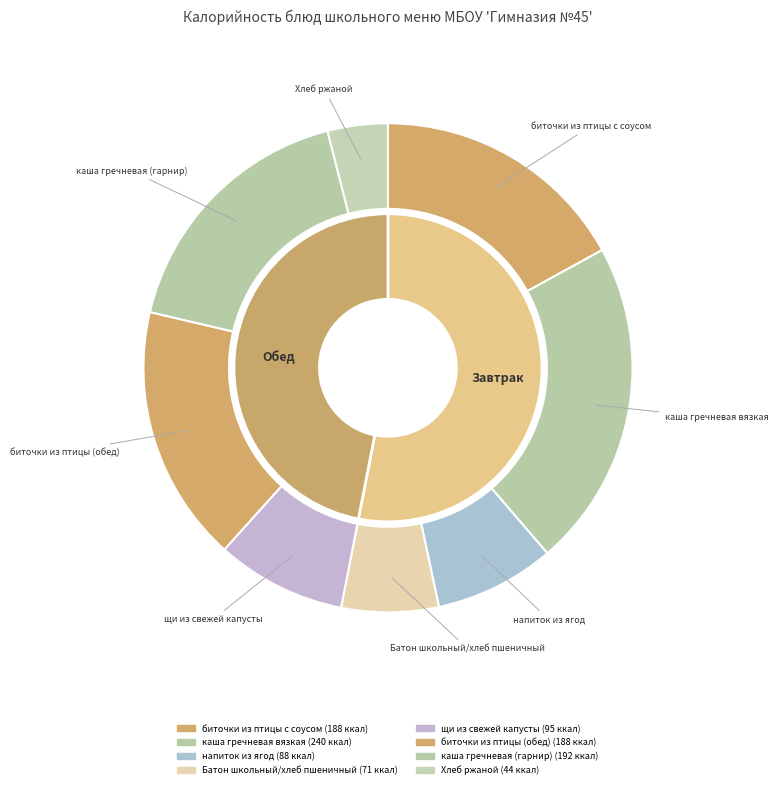

Is каша гречневая (гарнир) the majority of the pie?

No